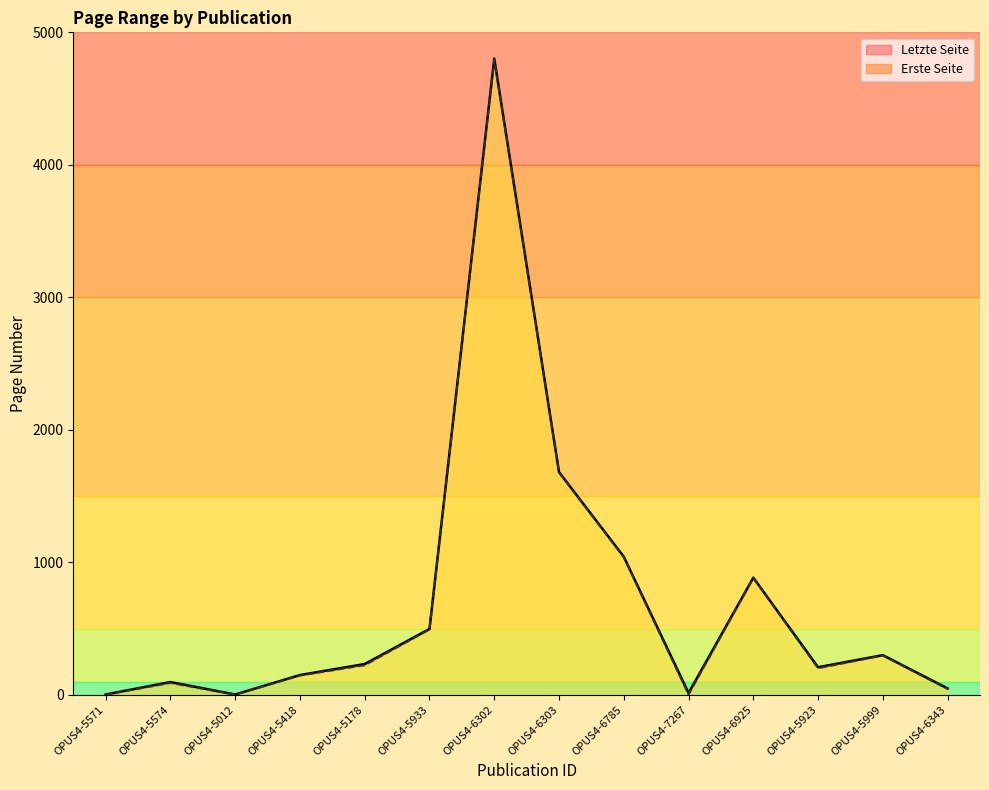

Does the chart display data point markers on the line(s)?

No